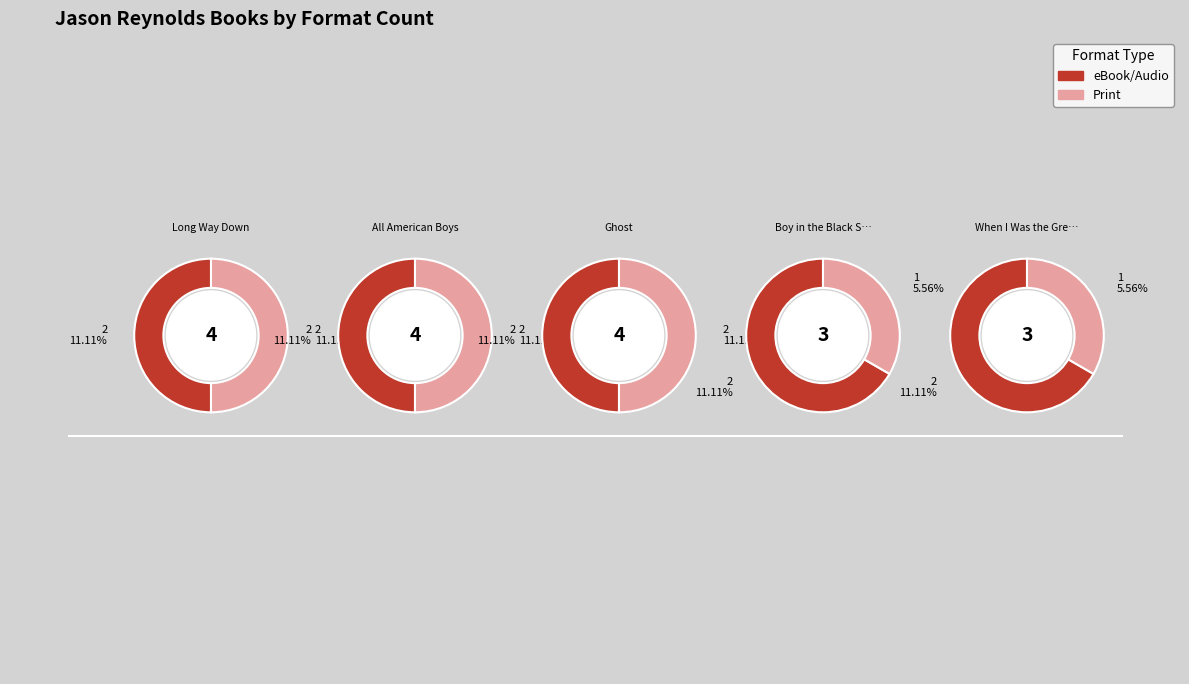

Which slice is the largest?

Long Way Down